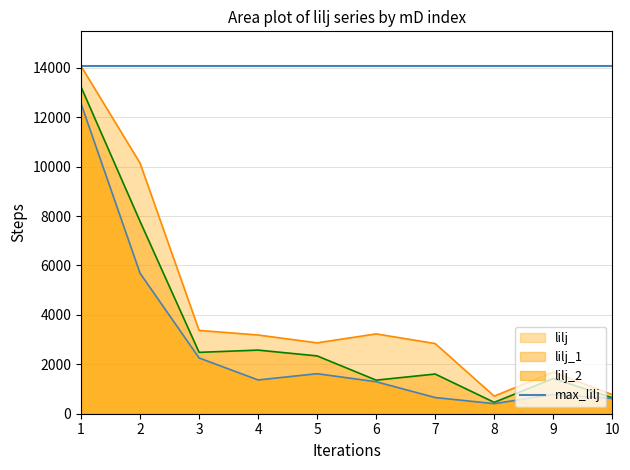

The value of lilj_2 at 7 is 655. True or false?

True